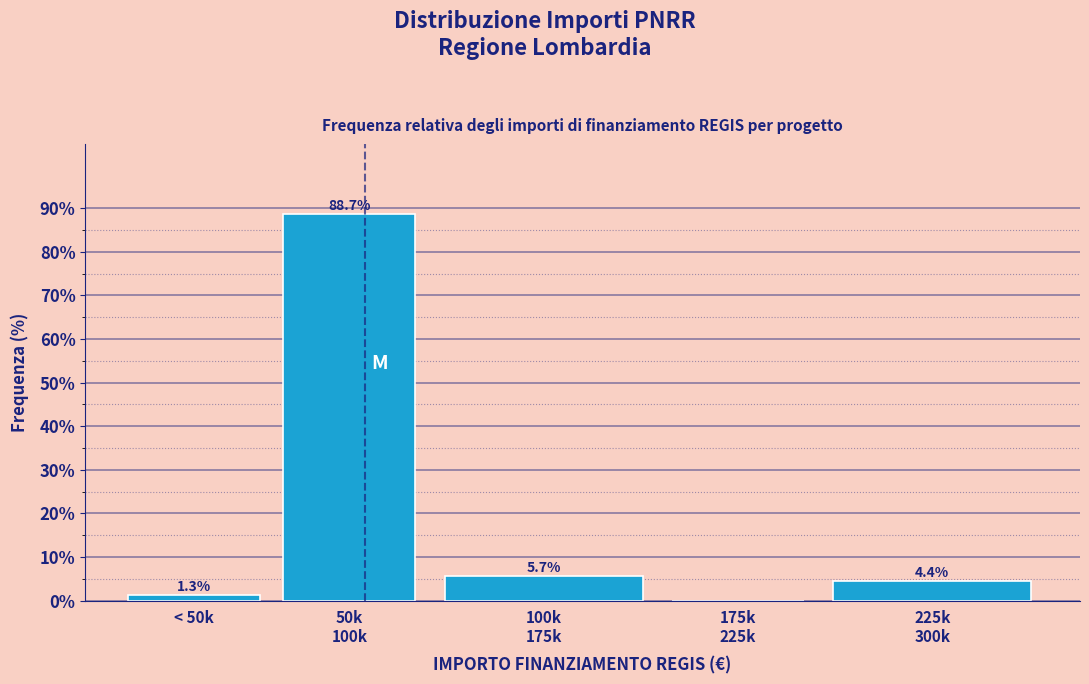

Is it true that the value at < 50k is 1.3?

True